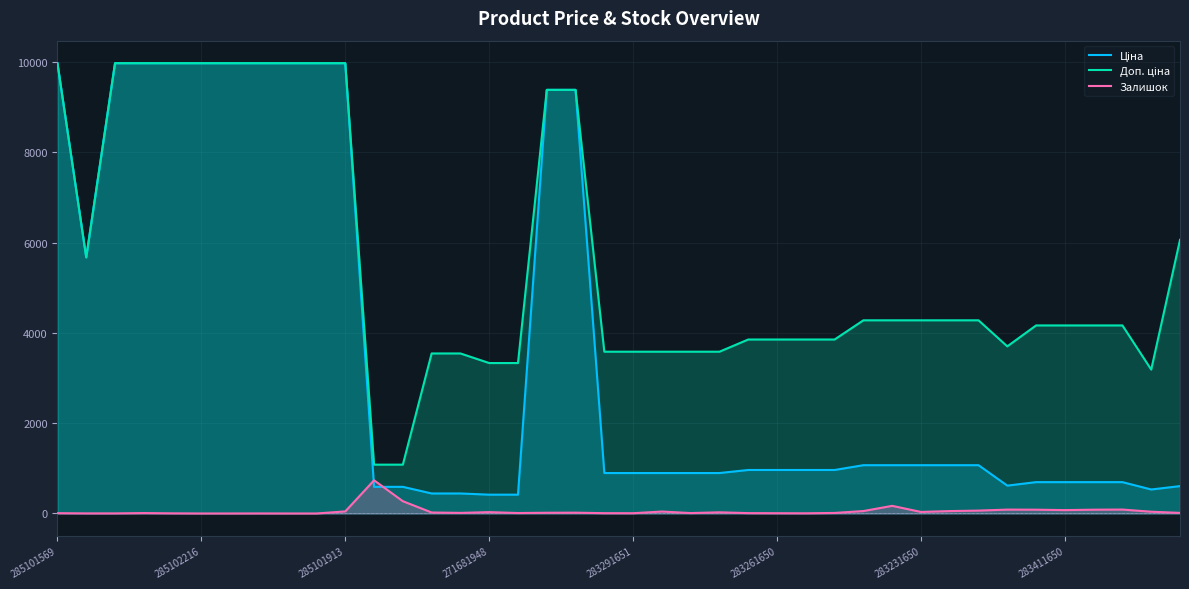

How many values in the Ціна series exceed 963?

22